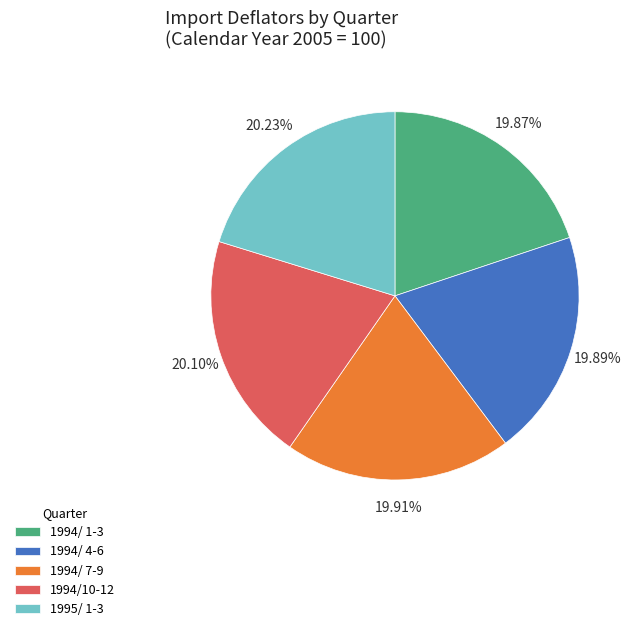

Is there a majority slice in this chart?

No